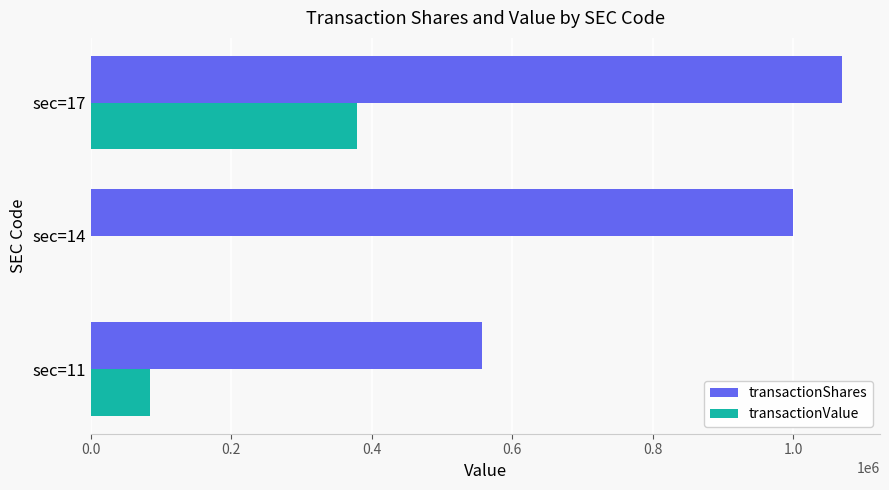

At which category is the sum across all series the highest?

sec=17